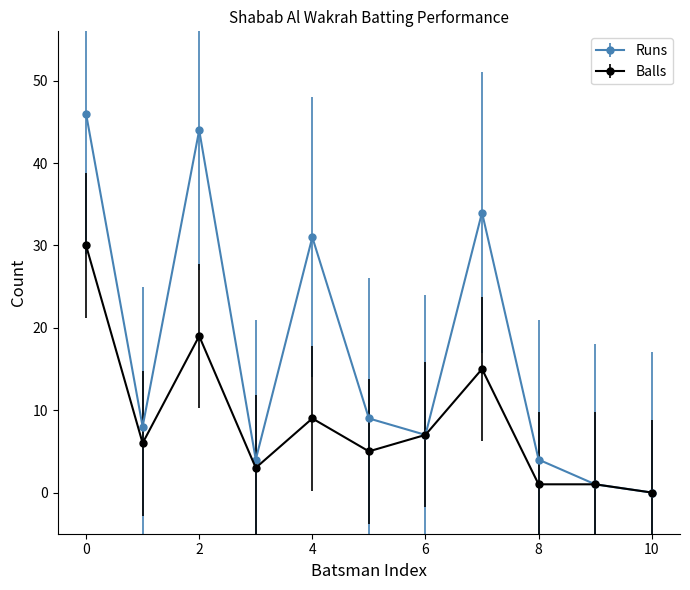

What is the maximum value for Balls?

30